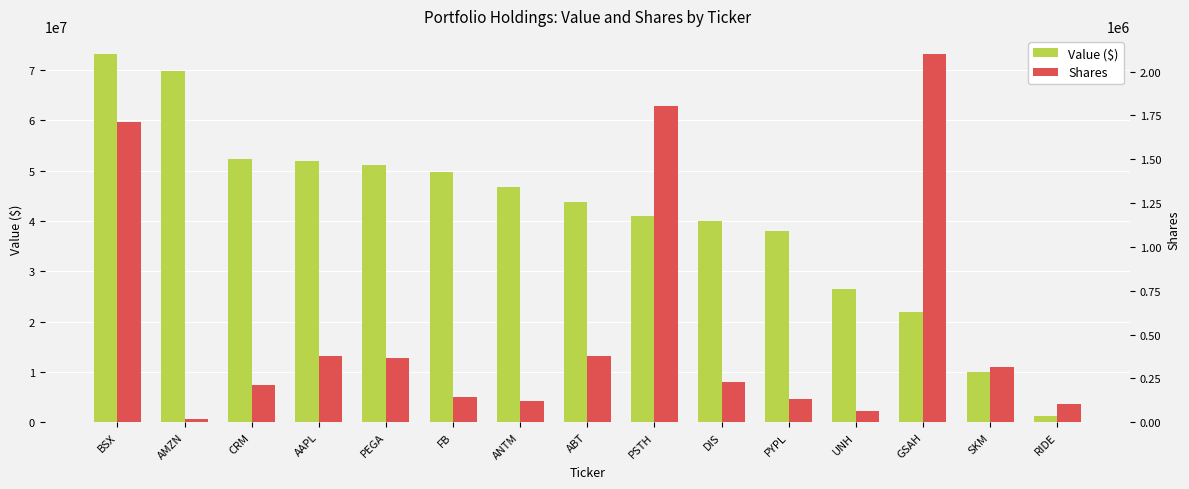

Rank the series by their average value, from highest to lowest.

Value ($), Shares